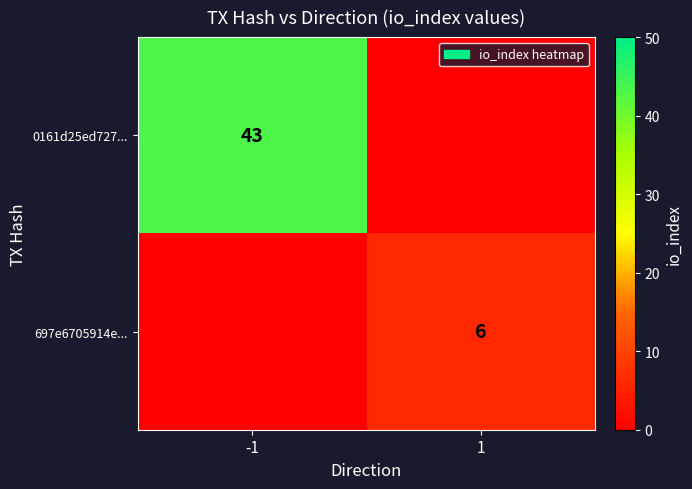

Which category has the highest value across all series?

-1